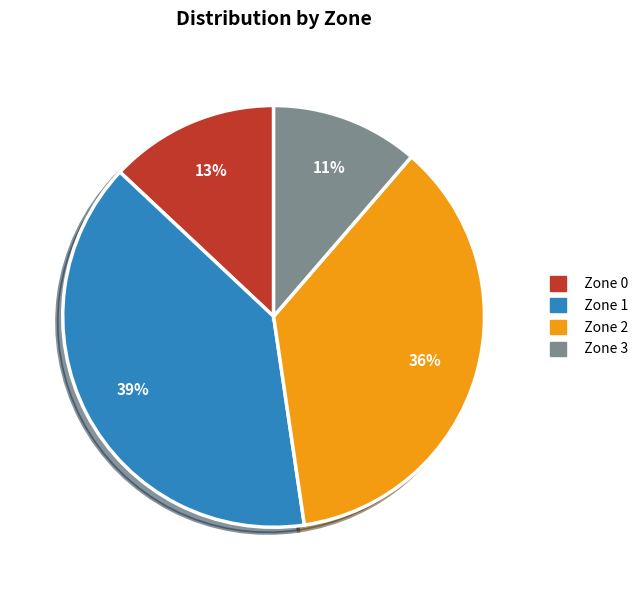

Is it true that Zone 2 is 36% of the pie?

True